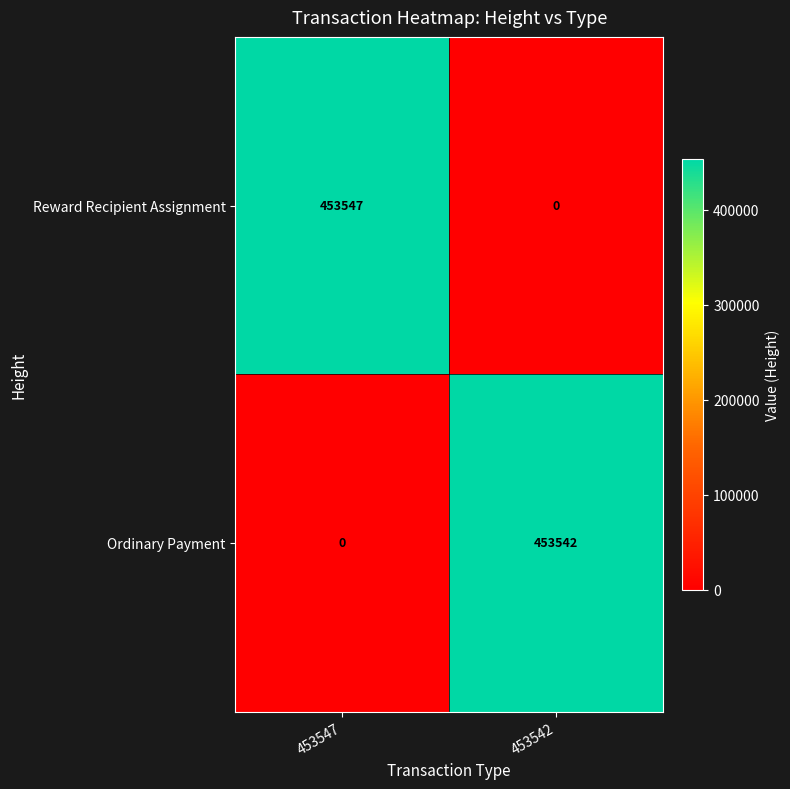

The value of Ordinary Payment at 453542 is 453542. True or false?

True